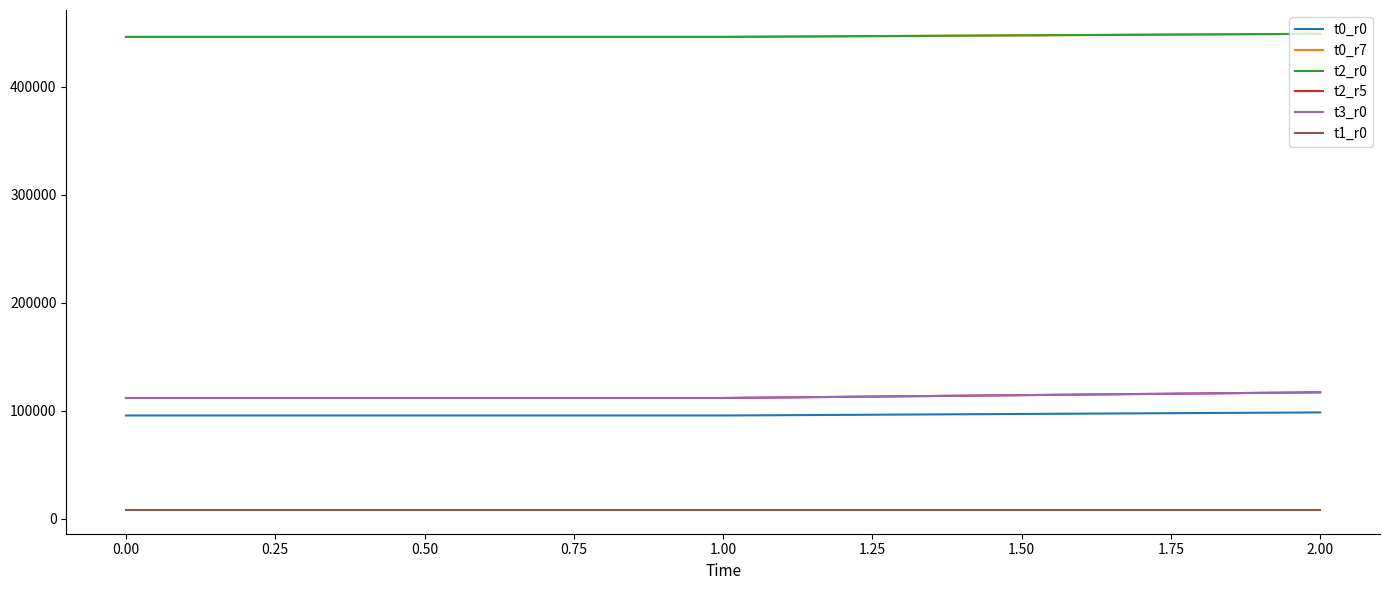

Does the chart have visible grid lines?

No